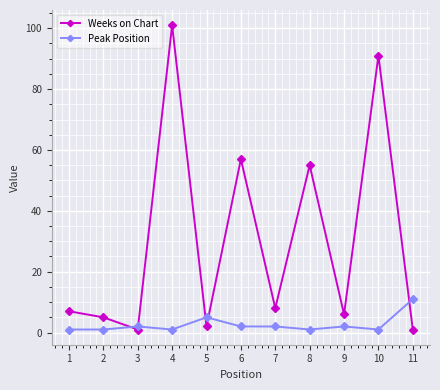

The Weeks on Chart series shows 155 at 4. True or false?

False